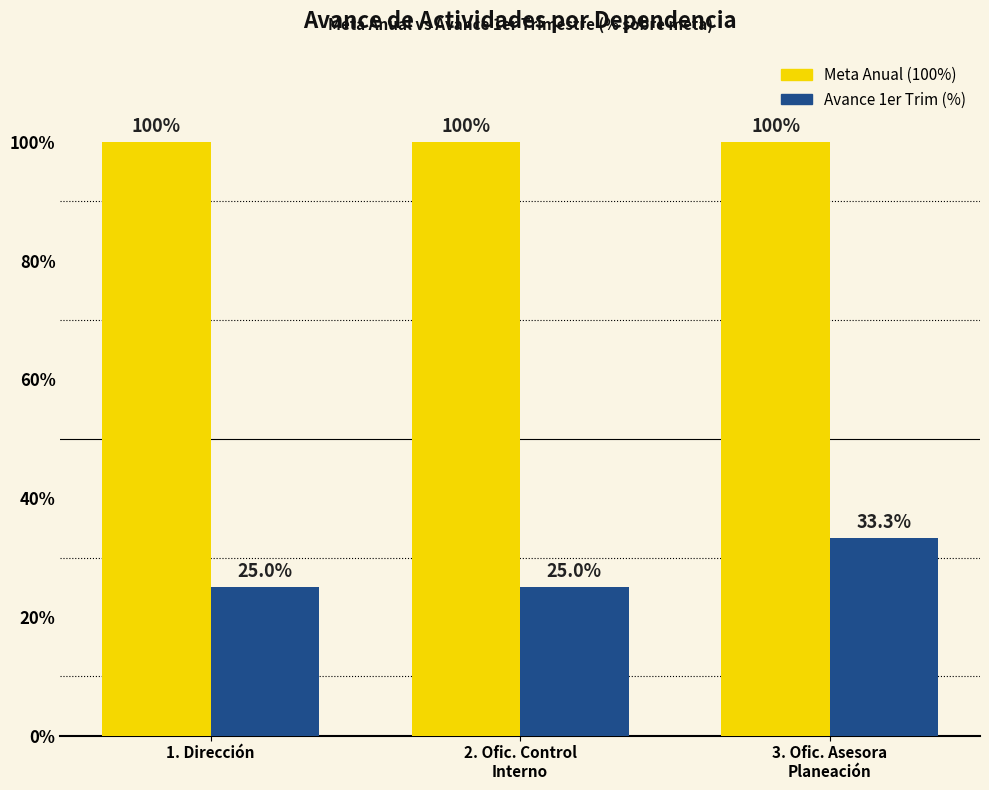

Which series has the largest range (max minus min)?

Avance 1er Trim (%)